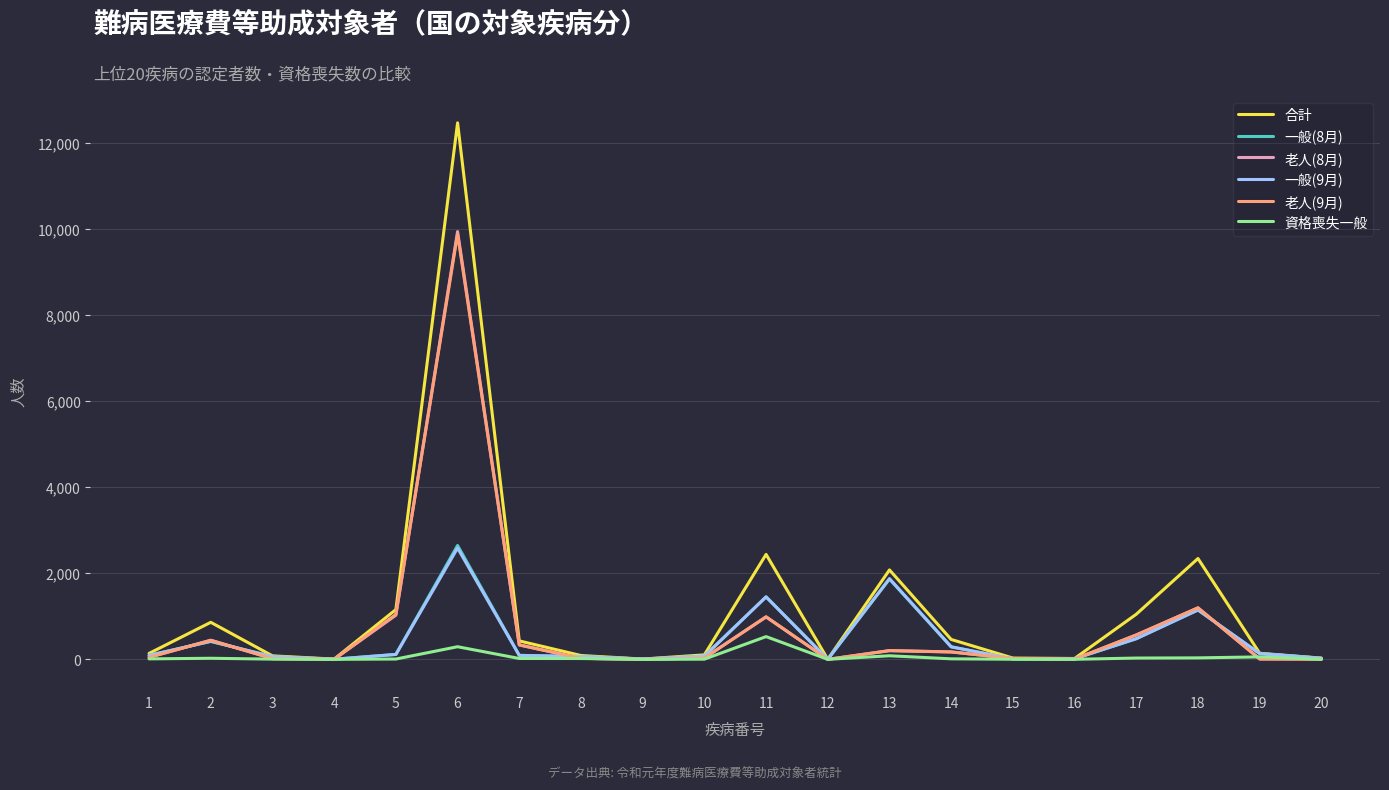

What is the difference between the 一般(8月) values at 4 and 11?

1450